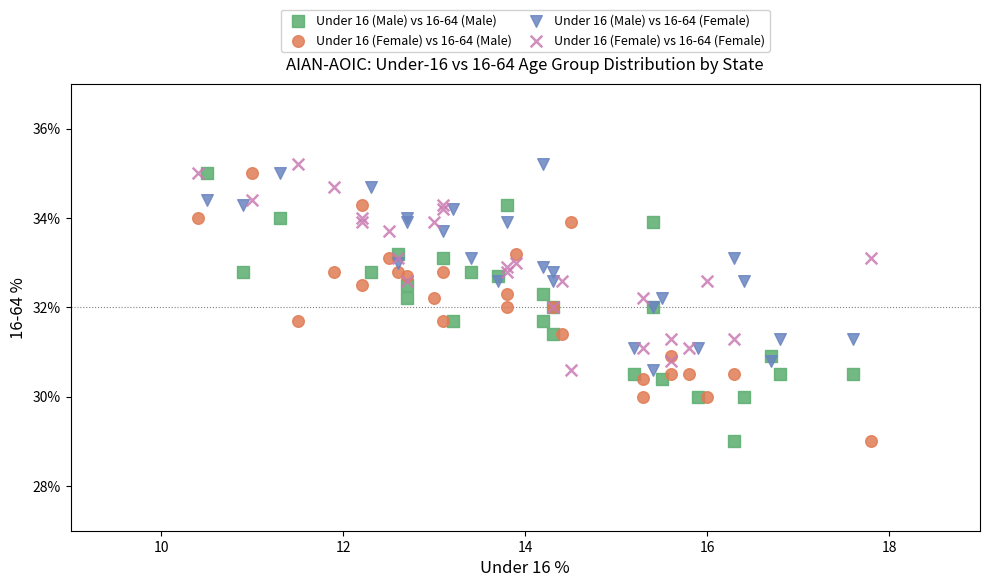

What are all the series names shown in the legend?

Under 16 (Male) vs 16-64 (Male), Under 16 (Female) vs 16-64 (Male), Under 16 (Male) vs 16-64 (Female), Under 16 (Female) vs 16-64 (Female)